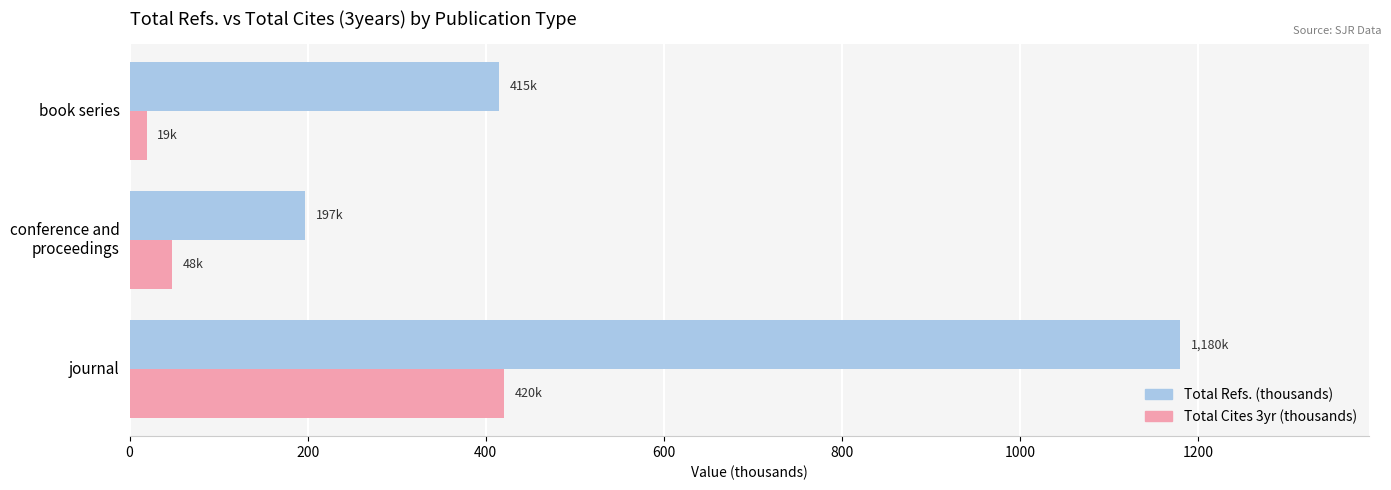

Rank the series by their maximum value, from highest to lowest.

Total Refs. (thousands), Total Cites 3yr (thousands)